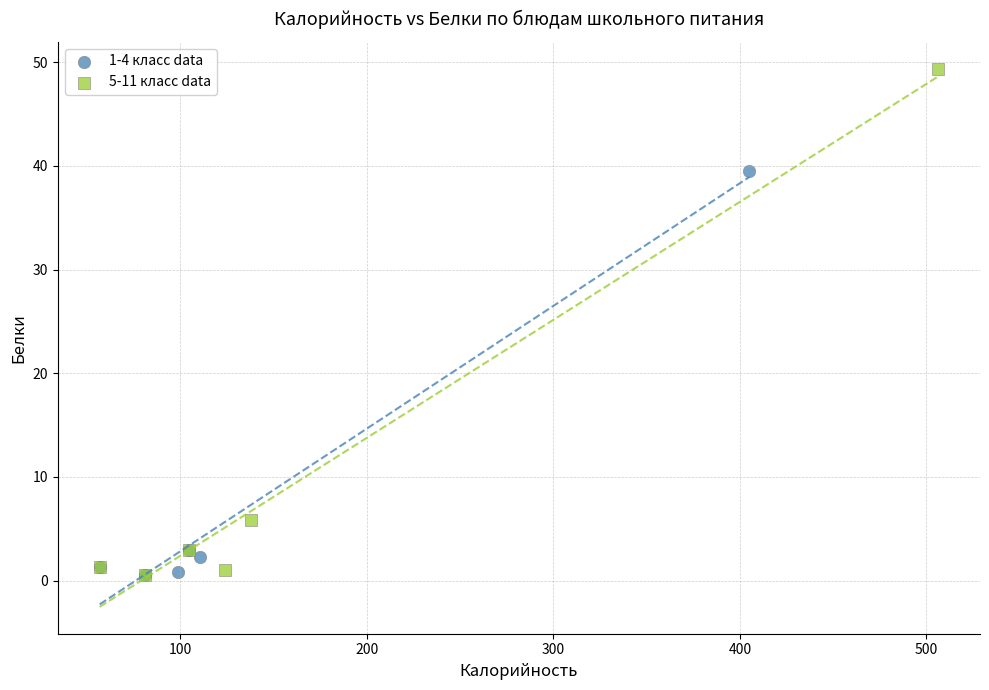

Which series has the largest Y range (max minus min)?

5-11 класс data